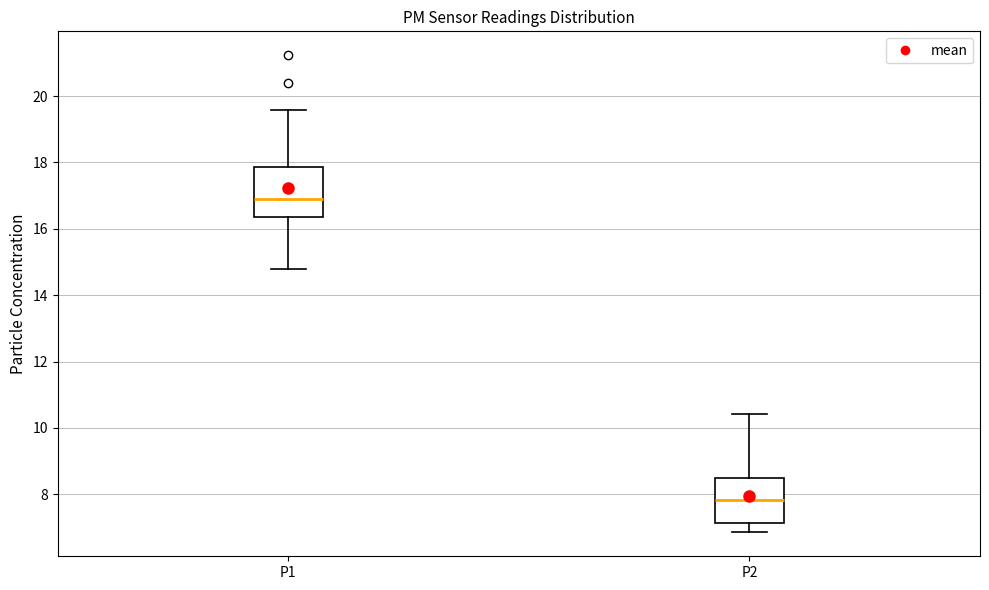

Which box's median line is the lowest?

P2